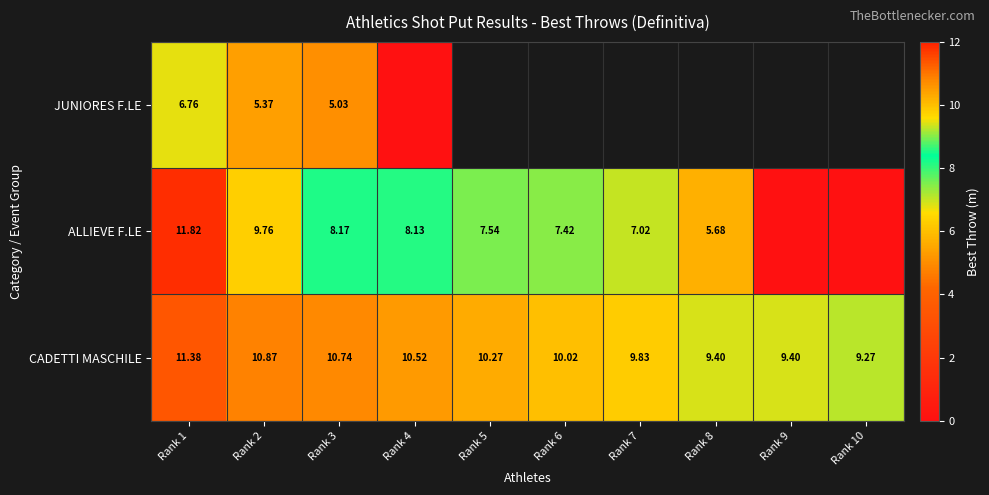

At Rank 2, list the series in order from smallest to largest.

JUNIORES F.LE, ALLIEVE F.LE, CADETTI MASCHILE